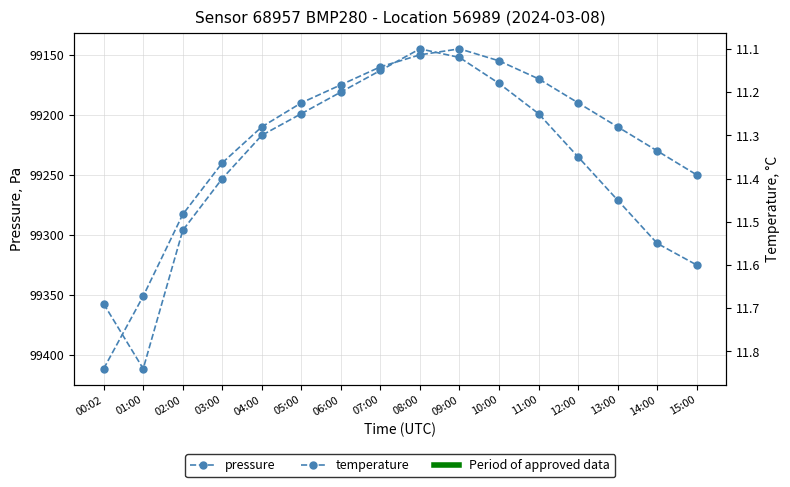

What is the difference between the highest and lowest values at 12:00?

99178.6